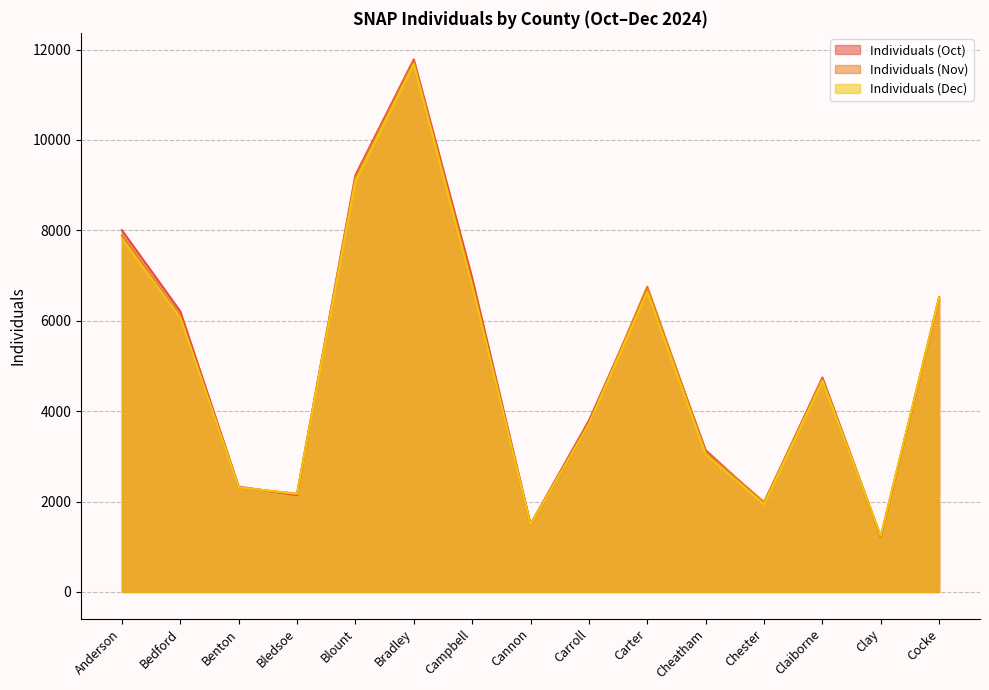

Which category has the lowest value in the Individuals (Oct) series?

Clay